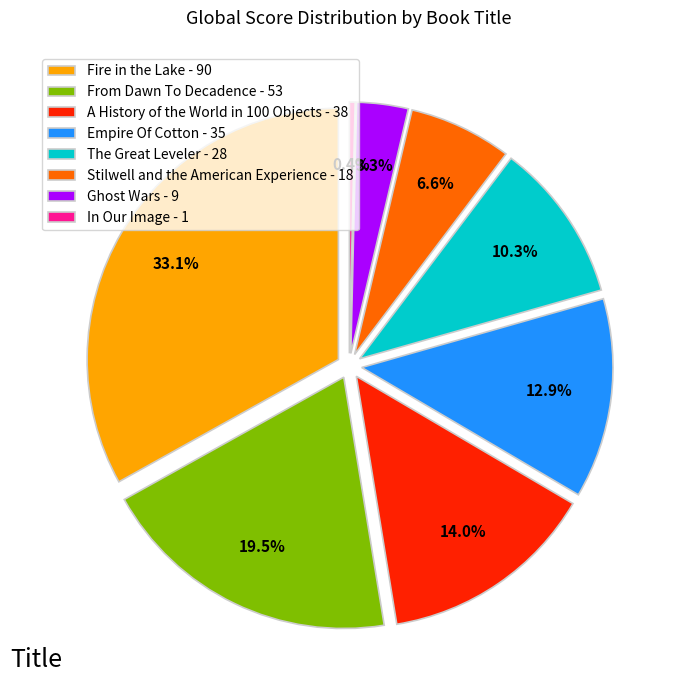

Is Empire Of Cotton the majority of the pie?

No